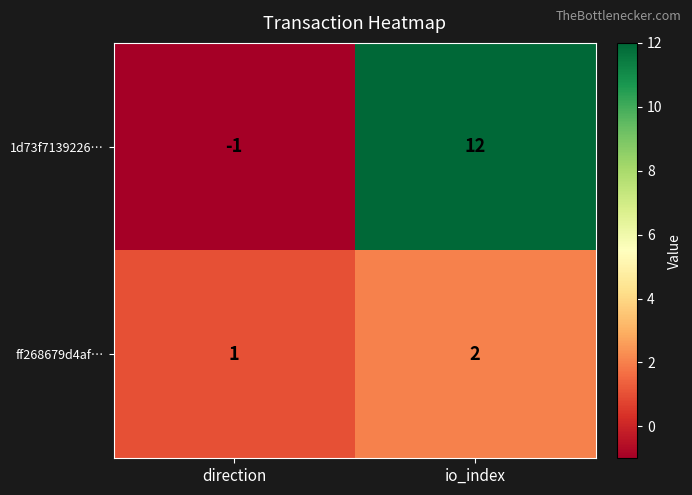

Which series has the widest spread of values?

1d73f7139226…